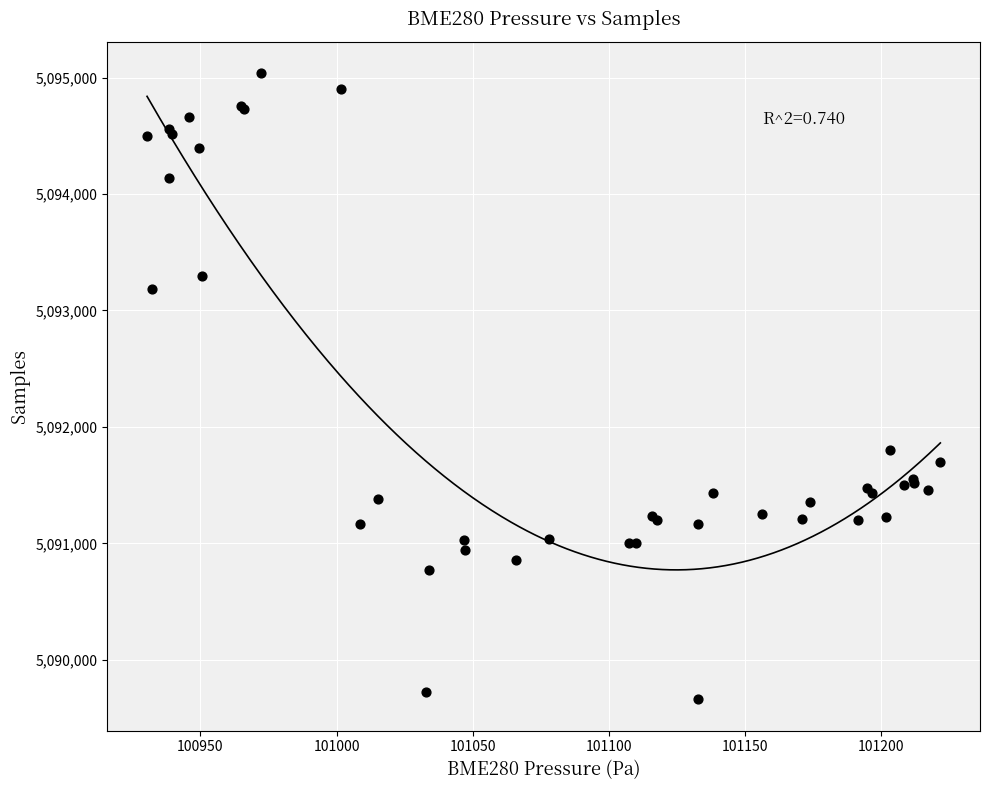

What Y value in the scatter plot is closest to 5092349?

5091798